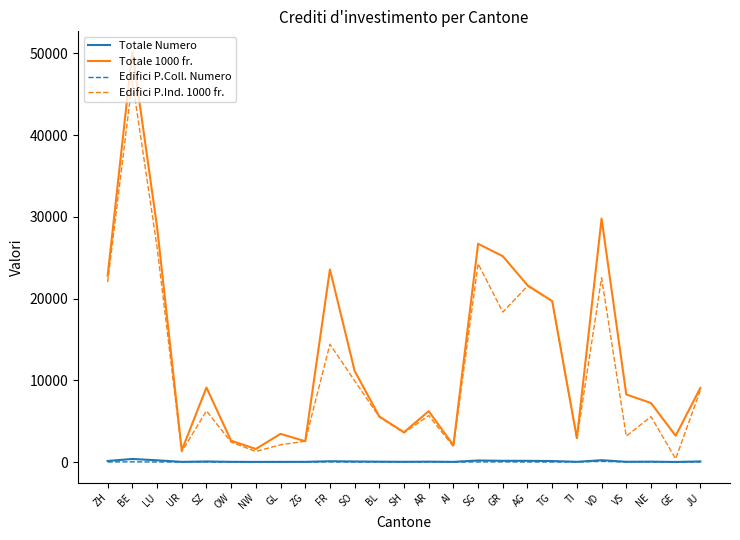

The Totale 1000 fr. series shows 4143.1 at VS. True or false?

False